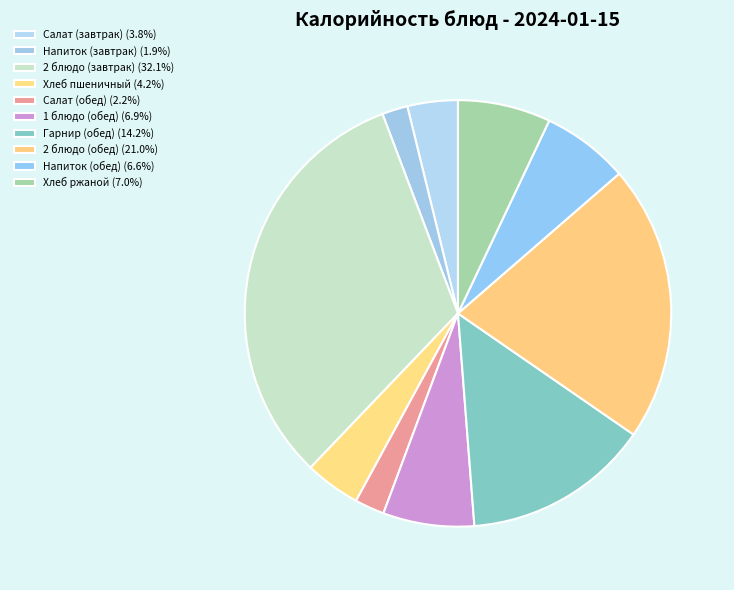

True or false: 2 блюдо (завтрак) accounts for 32% of the total.

True